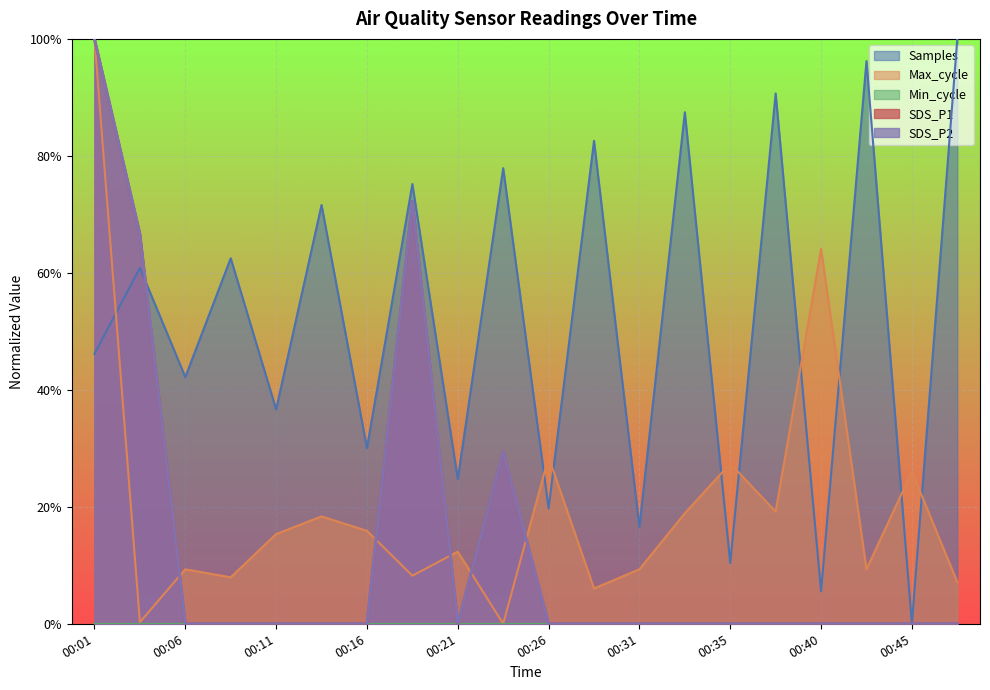

How many times do SDS_P2 and Max_cycle cross each other?

5